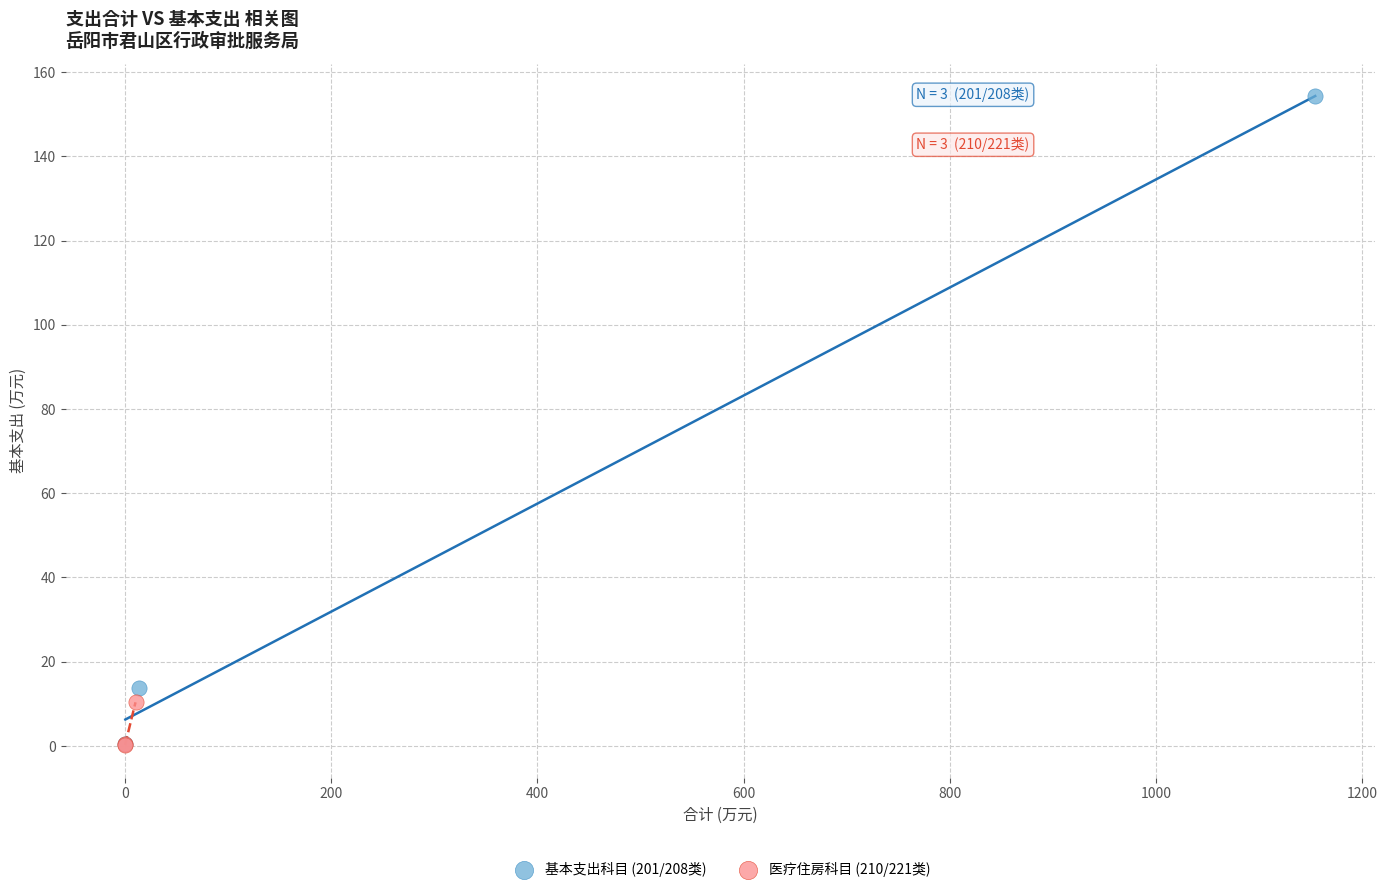

Which series contains the highest Y value?

基本支出科目 (201/208类)